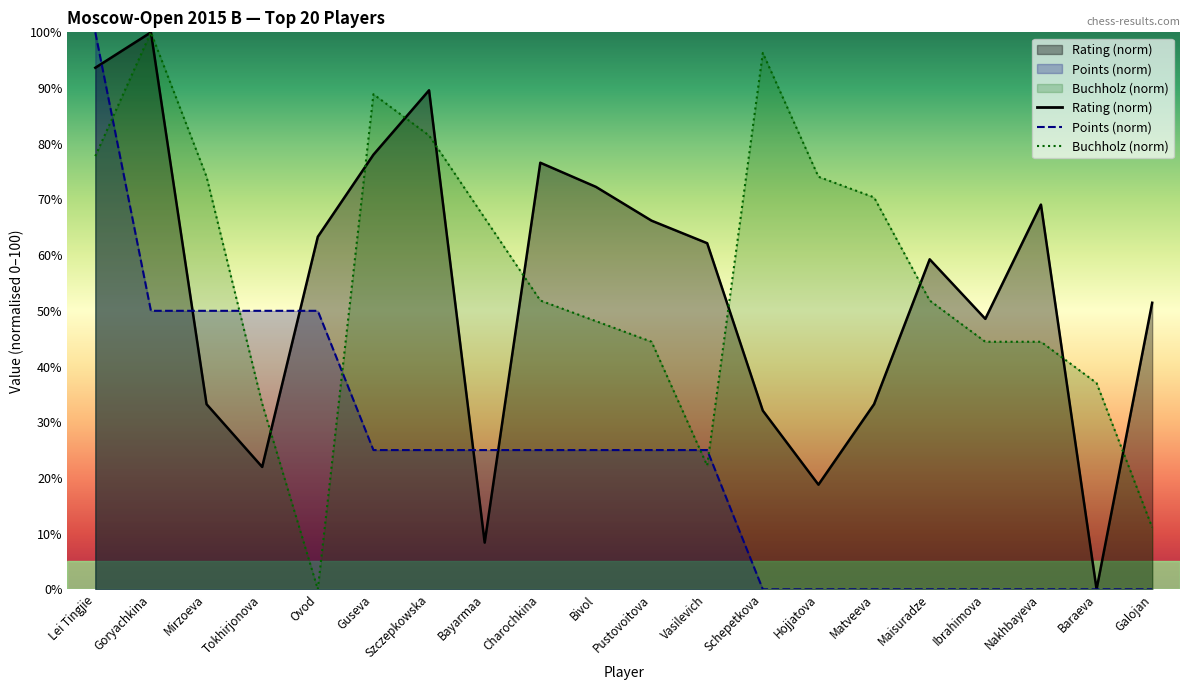

How many interior local valleys does the Rating series have?

5